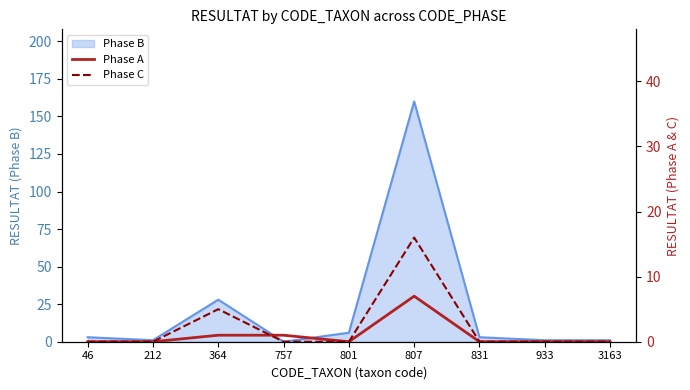

Which category has the lowest value in the Phase C series?

46